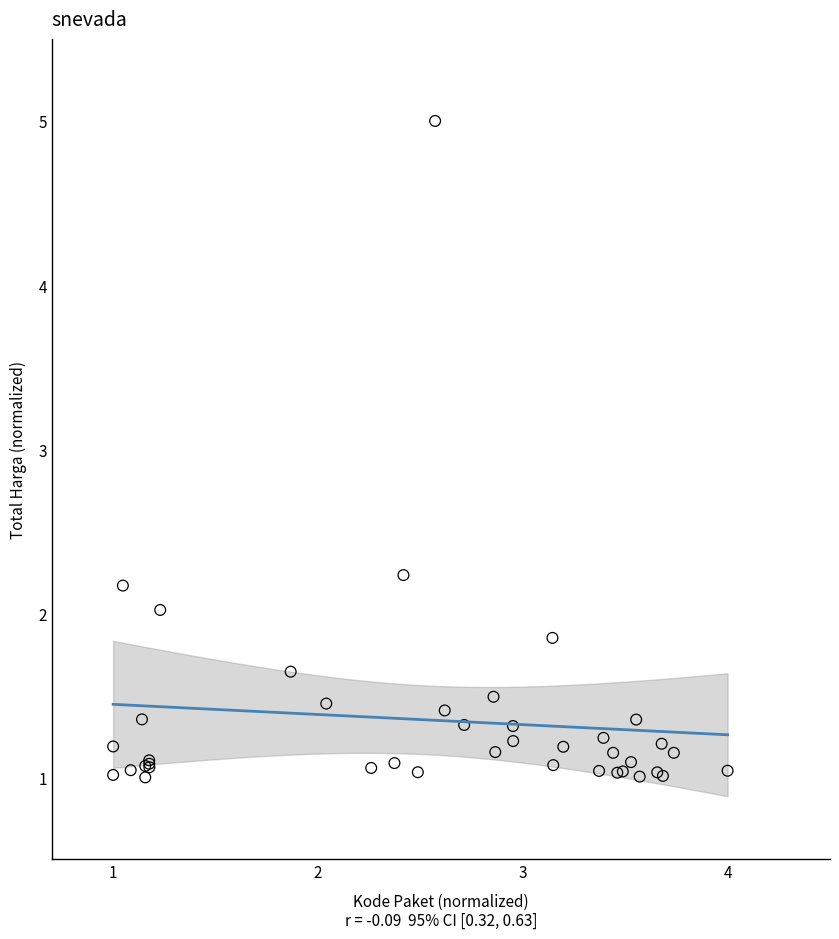

What Y value in the scatter plot is closest to 3?

2.2